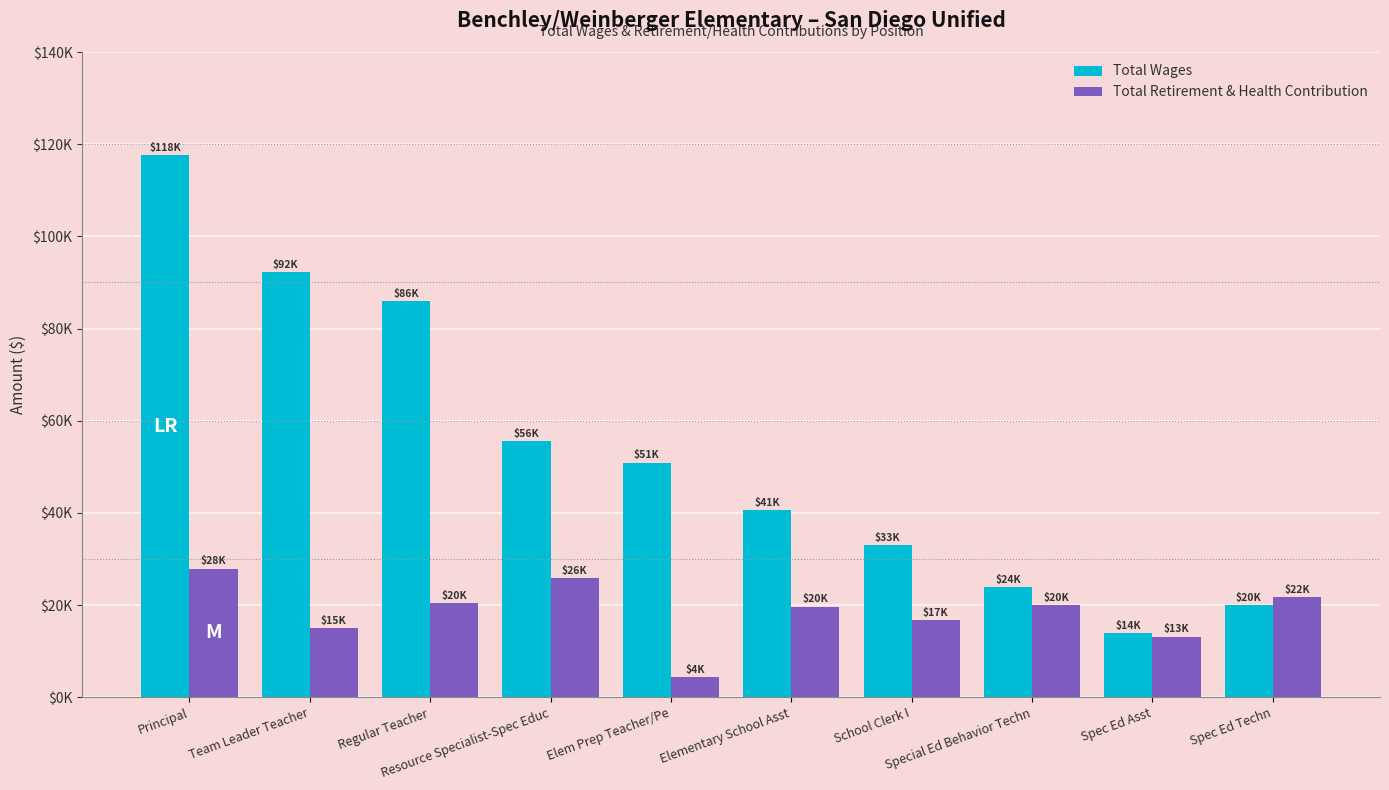

Are the bars grouped side by side (vs. stacked)?

Yes